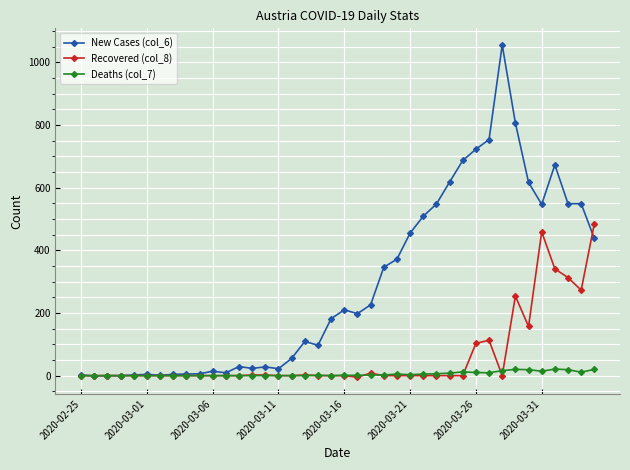

What is the difference between the maximum and minimum values in the New Cases (col_6) series?

1057